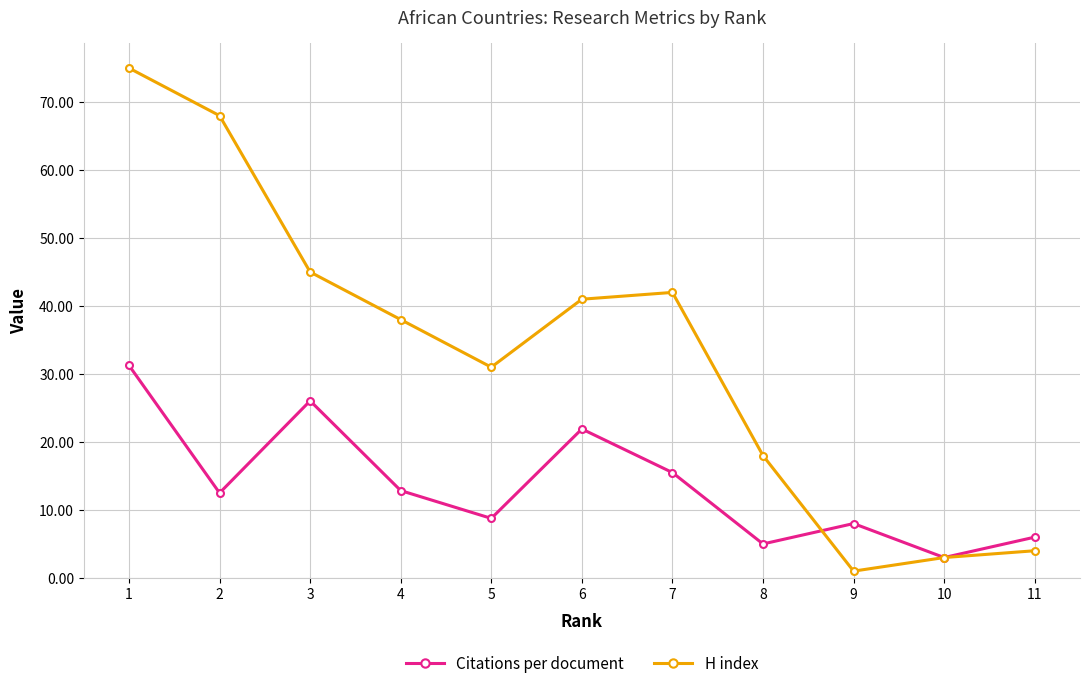

At which label is H index closest to 38?

4